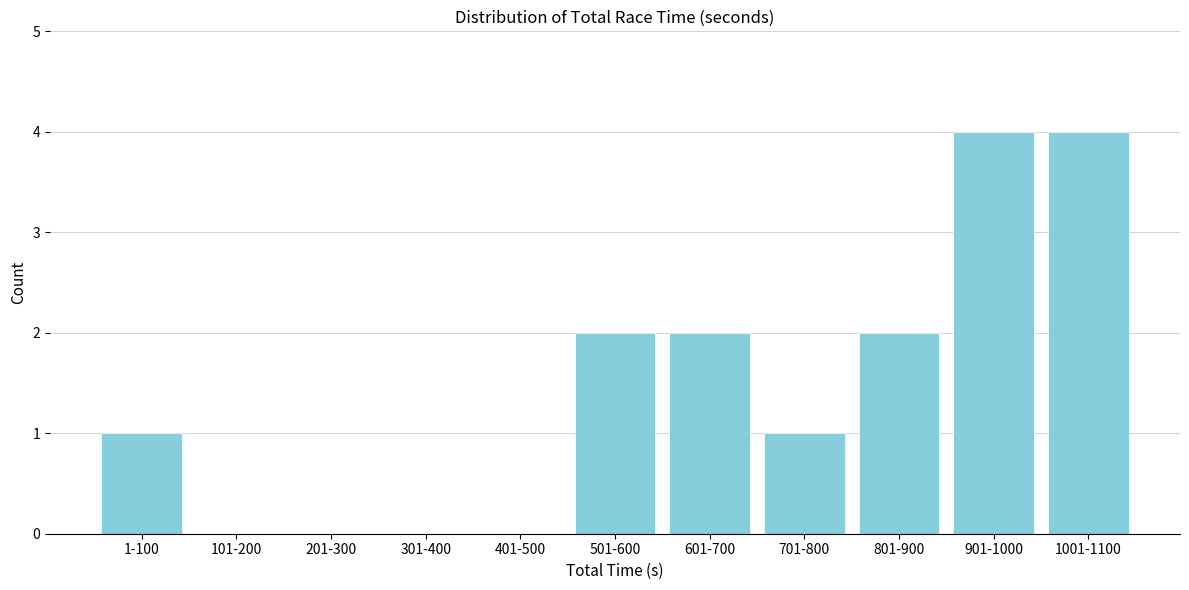

Reading left to right, list all the values displayed in this chart.

1-100=1	101-200=0	201-300=0	301-400=0	401-500=0	501-600=2	601-700=2	701-800=1	801-900=2	901-1000=4	1001-1100=4